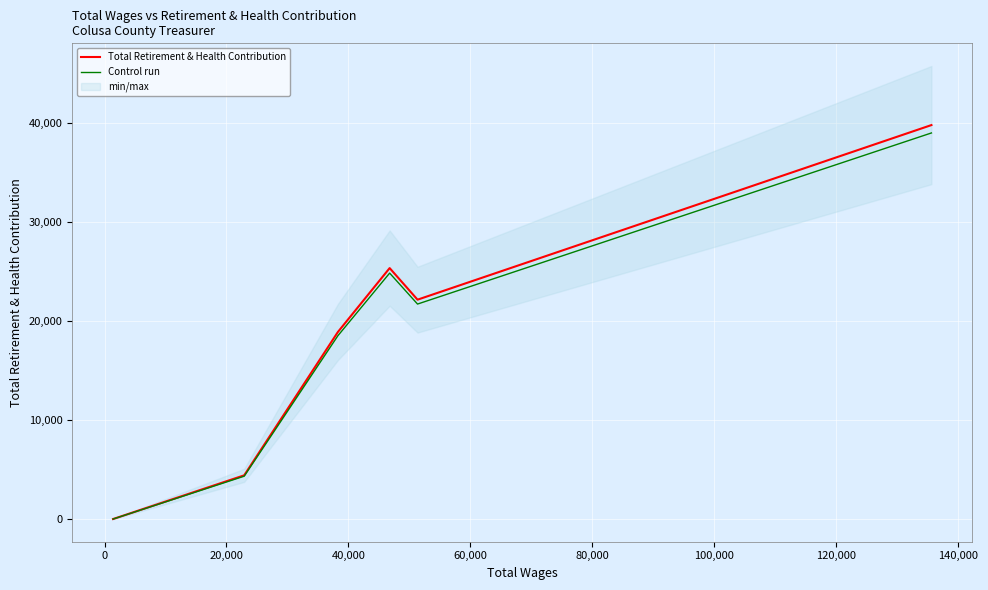

What is the highest value of the Control run series?

38979.5